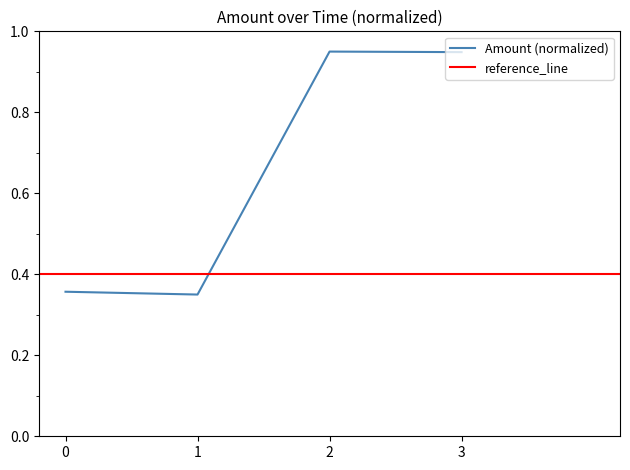

The value of Amount (normalized) at 0 is 0.6. True or false?

False